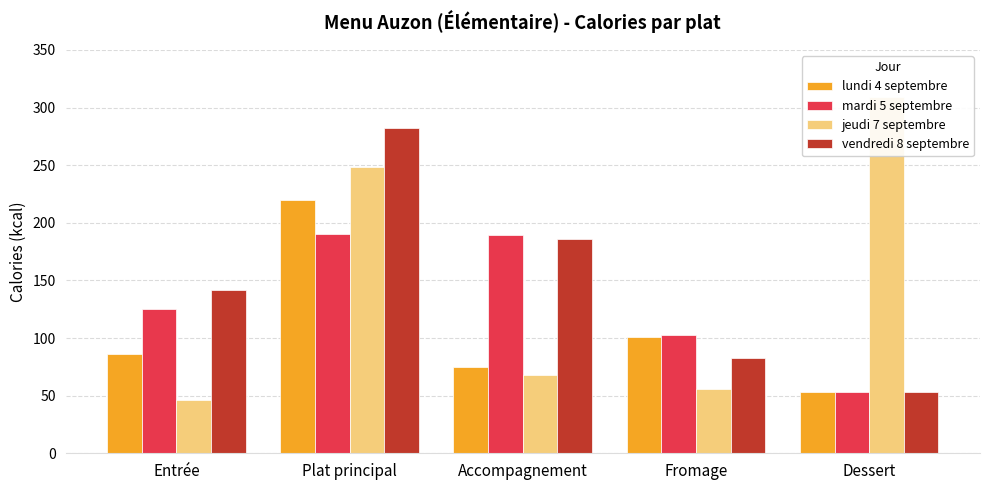

What is the value of the mardi 5 septembre bar at the 2nd from the left?

190